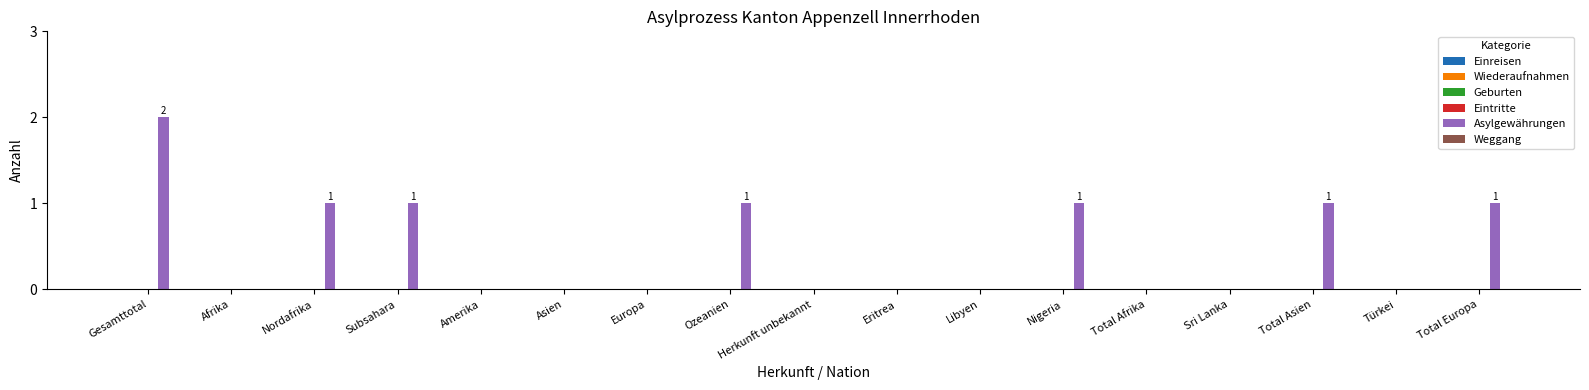

What is the maximum value shown in the chart?

2